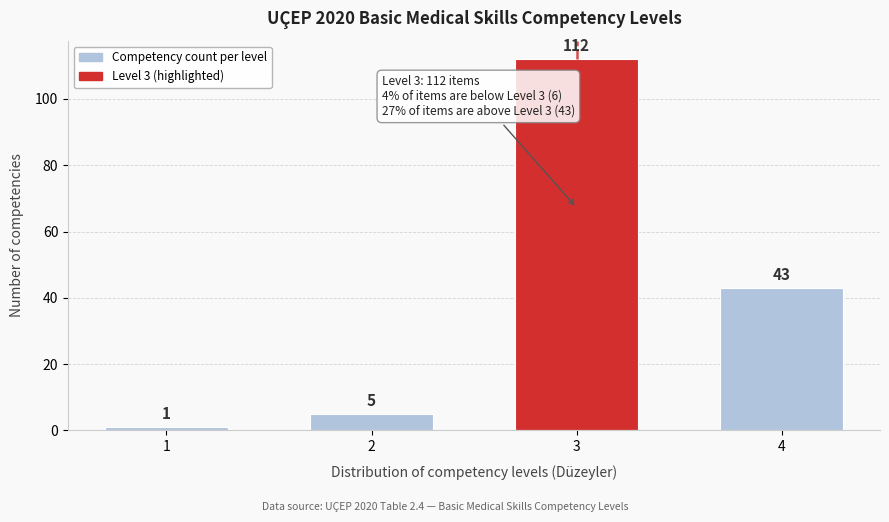

Reading right to left, transcribe all the data shown in this chart.

4=43	3=112	2=5	1=1